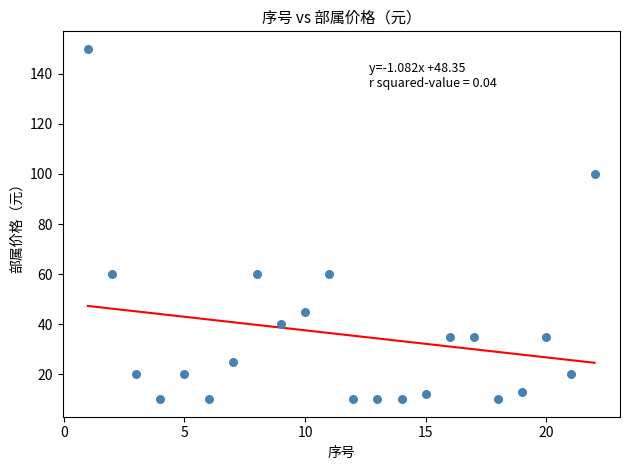

What is the range of Y values (max minus min)?

140